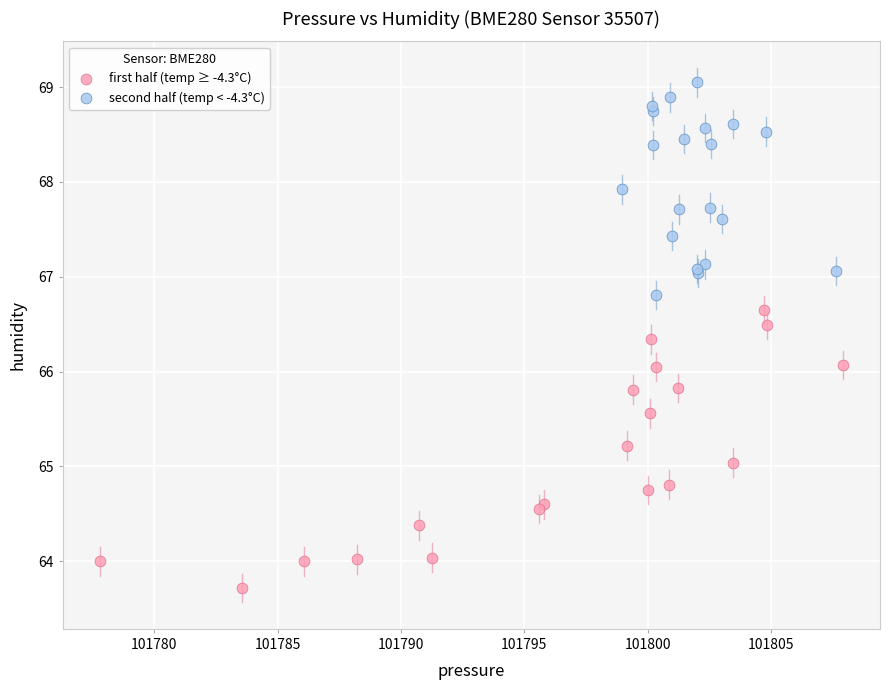

Which series reaches the minimum Y coordinate?

first half (temp ≥ -4.3°C)